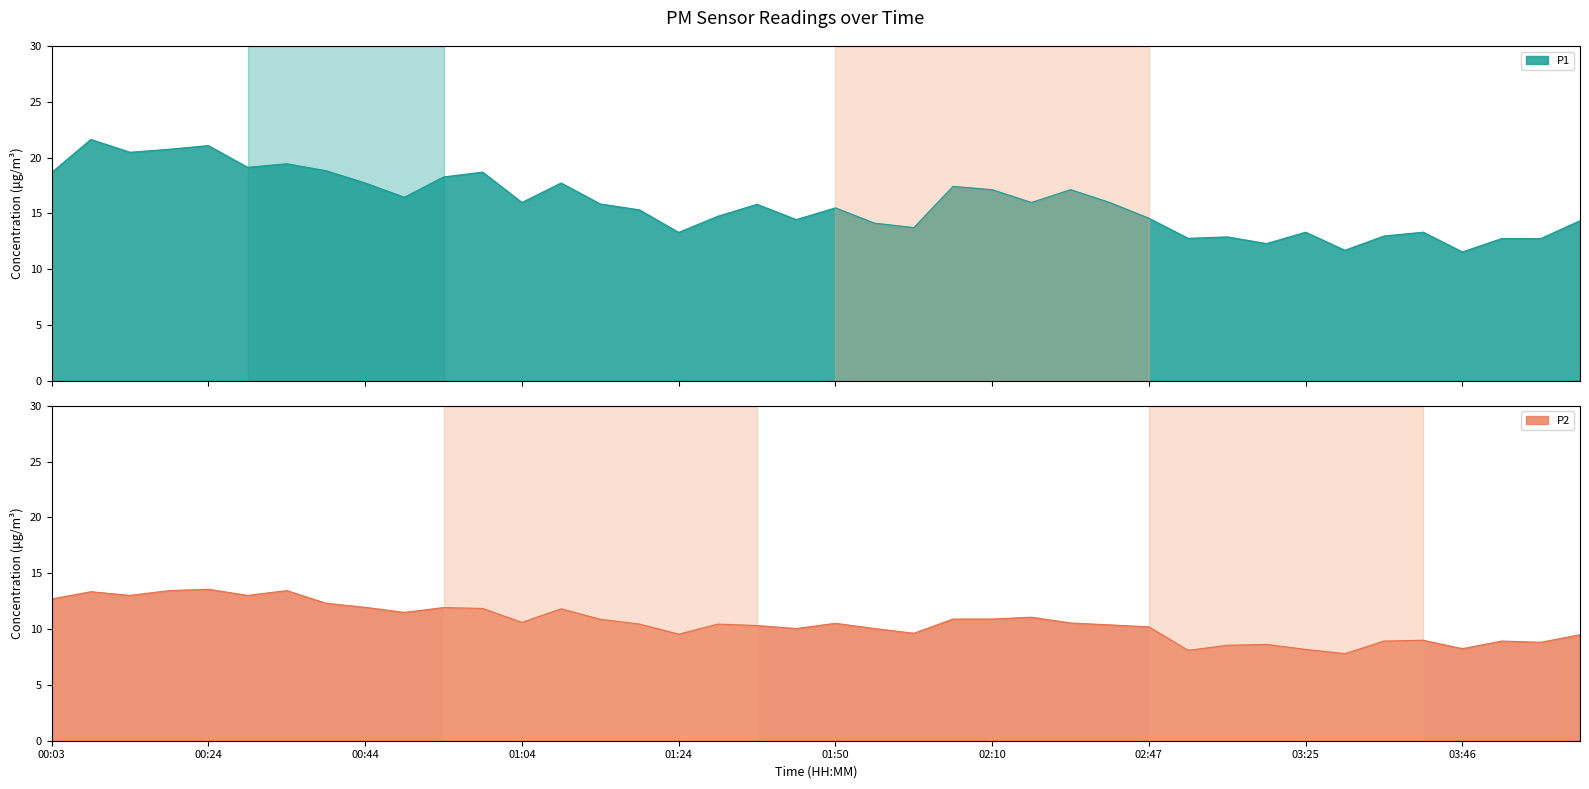

What are all the series names shown in the legend?

P1, P2